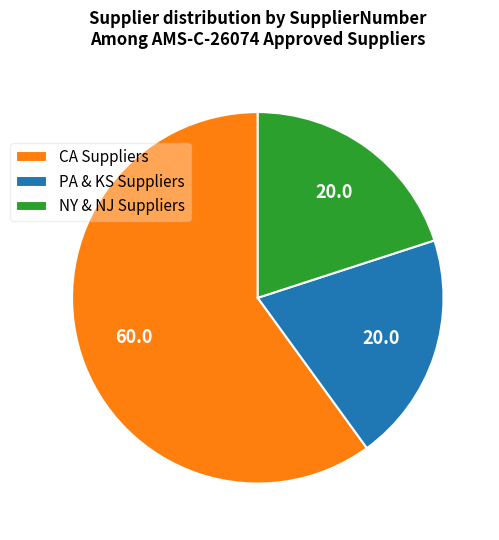

Is it true that PA & KS Suppliers is 7% of the pie?

False